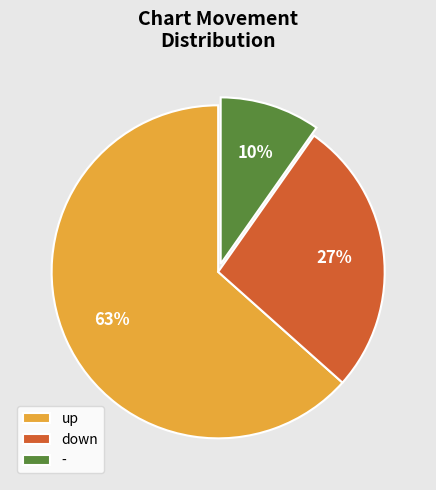

How many segments does this pie chart have?

3